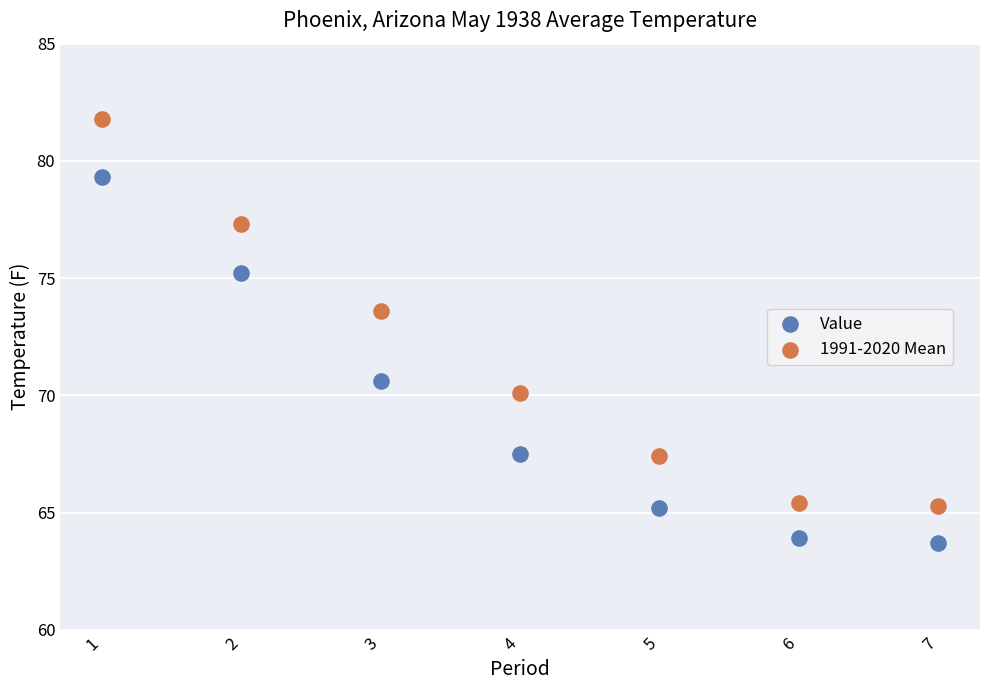

Which series has the widest spread of Y values?

1991-2020 Mean